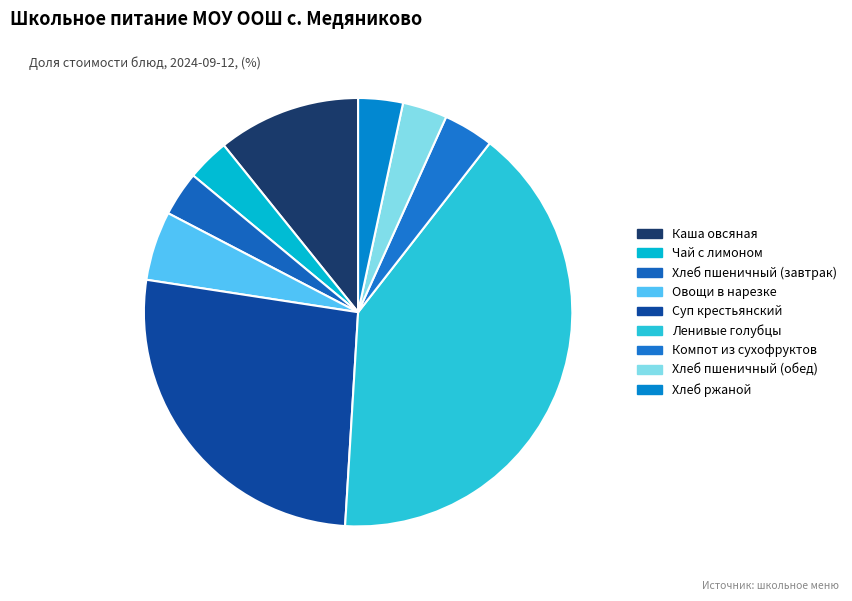

What is the smallest slice in the pie chart?

Чай с лимоном